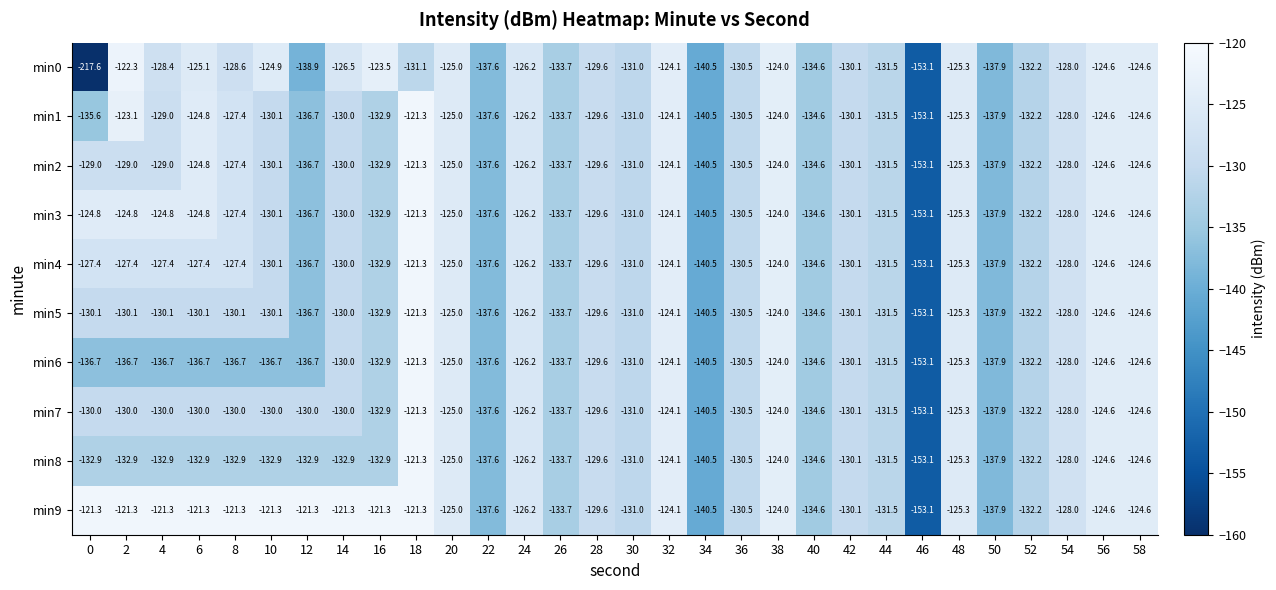

What is the average value of the min5 series?

-130.9